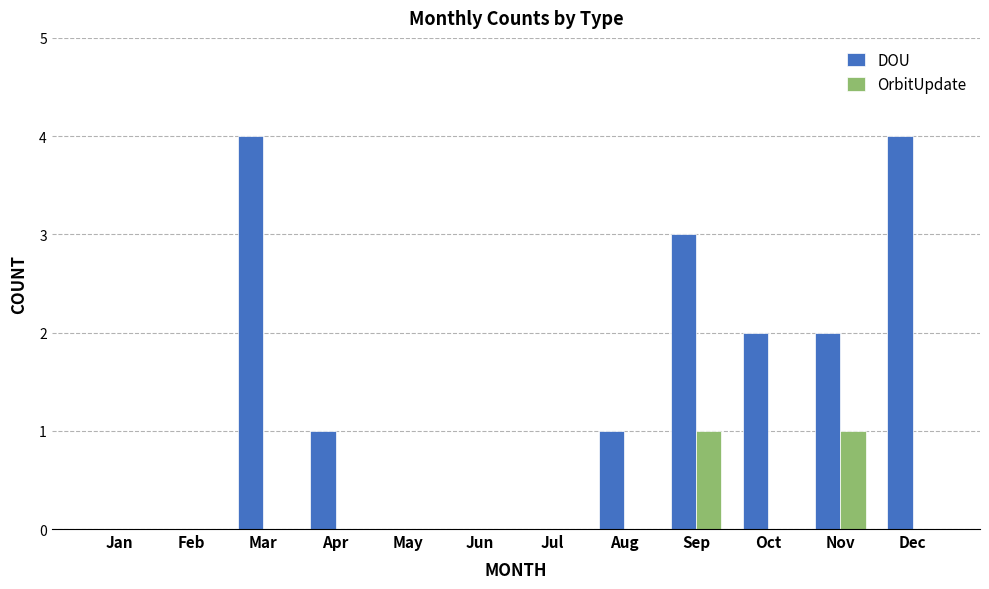

What is the total value across all series at Dec?

4